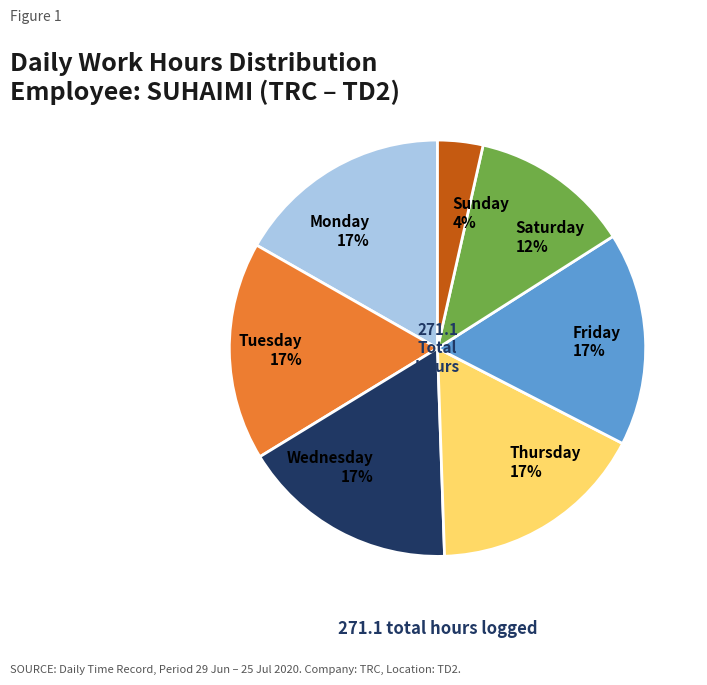

Is the sum of Sunday and Friday greater than half?

No